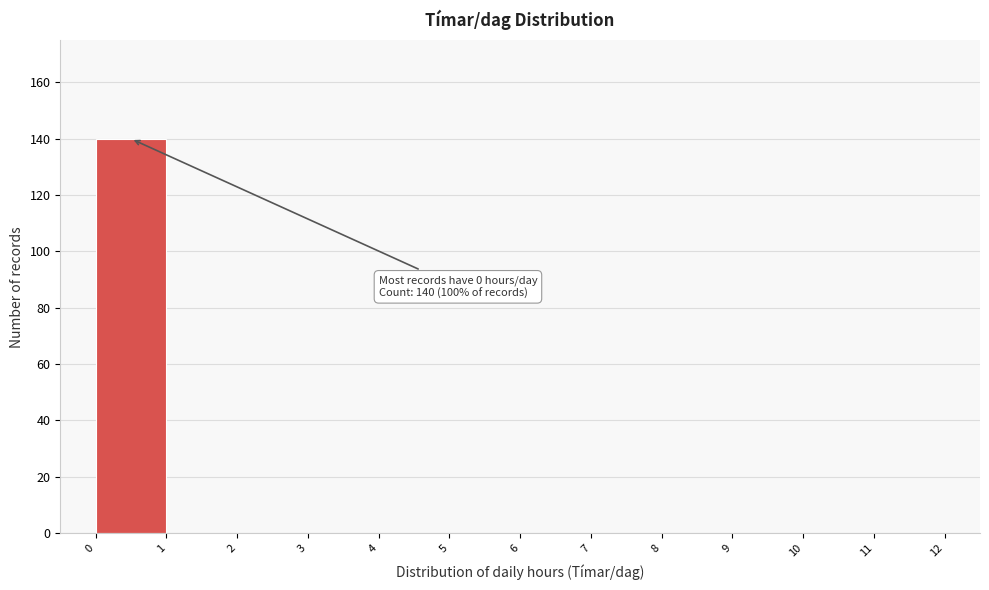

Over which range of the x-axis is the bar tallest?

0 to 1